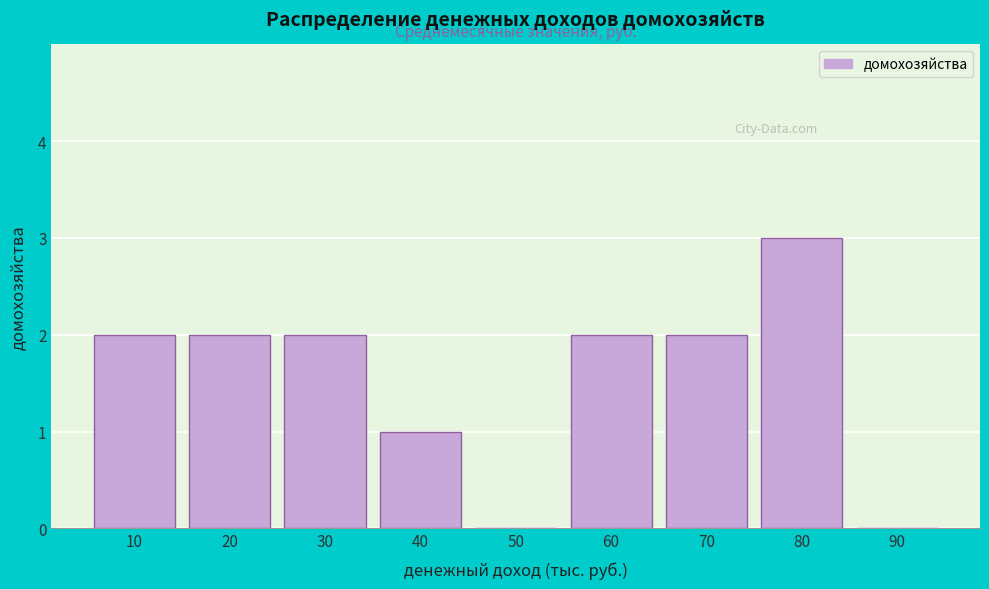

Reading right to left, transcribe all the data shown in this chart.

90=0	80=3	70=2	60=2	50=0	40=1	30=2	20=2	10=2